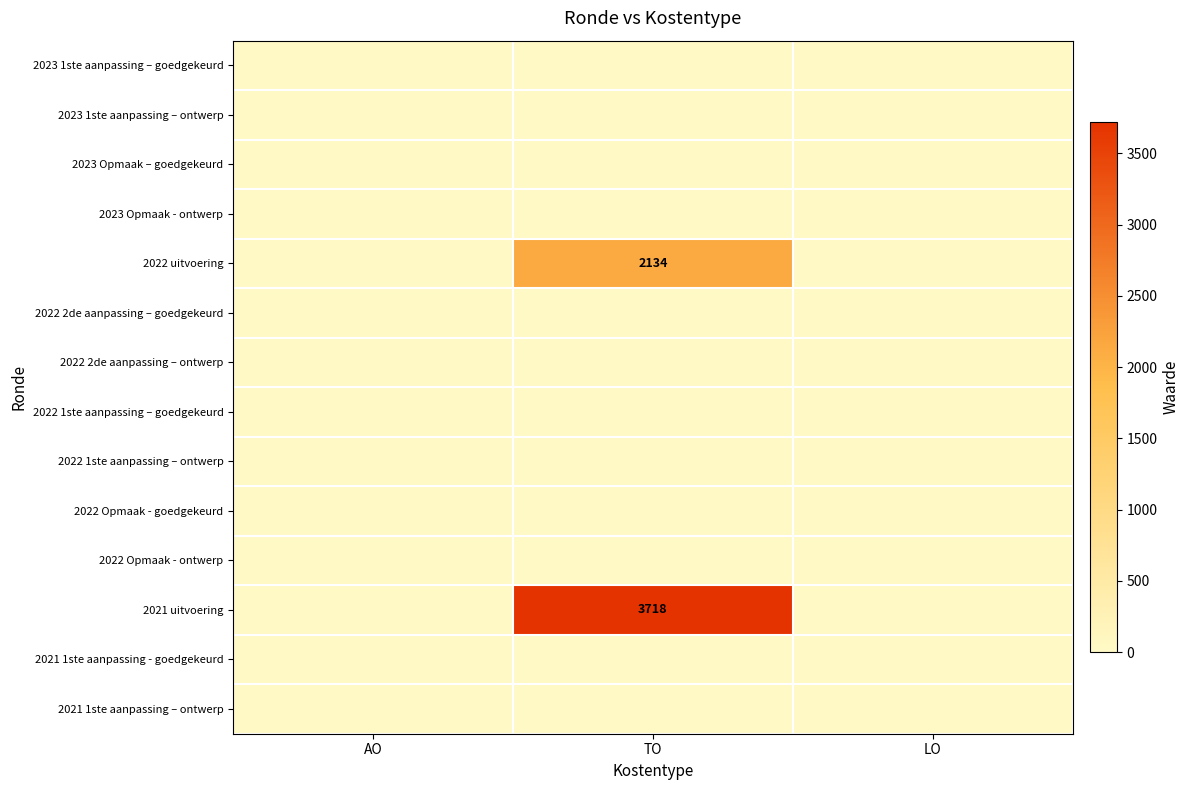

Is it true that 2022 uitvoering equals 2134 at TO?

True